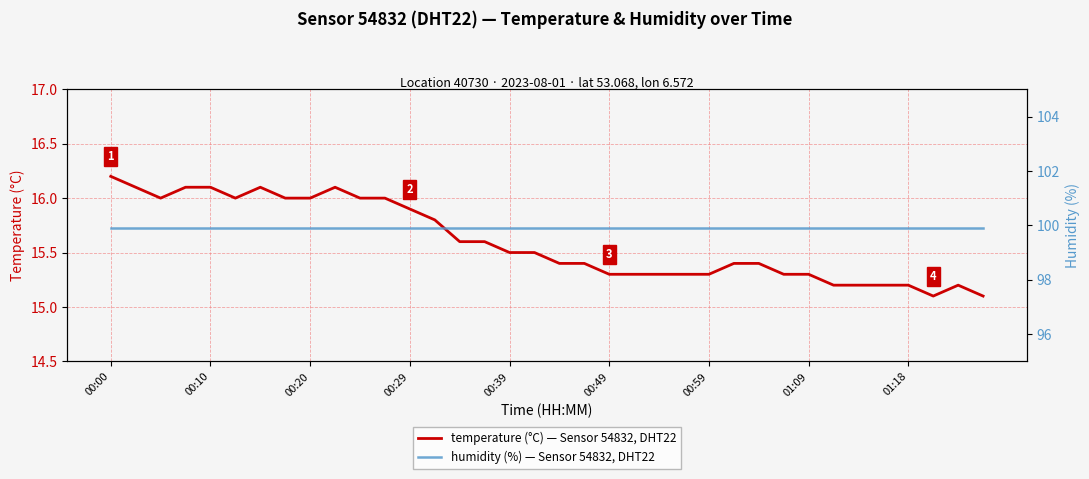

Which series has the widest spread of values?

temperature (°C) — Sensor 54832, DHT22